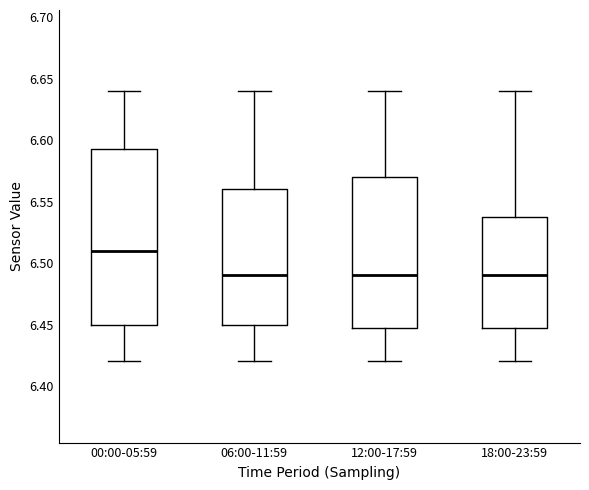

Which box has the highest median line?

00:00-05:59